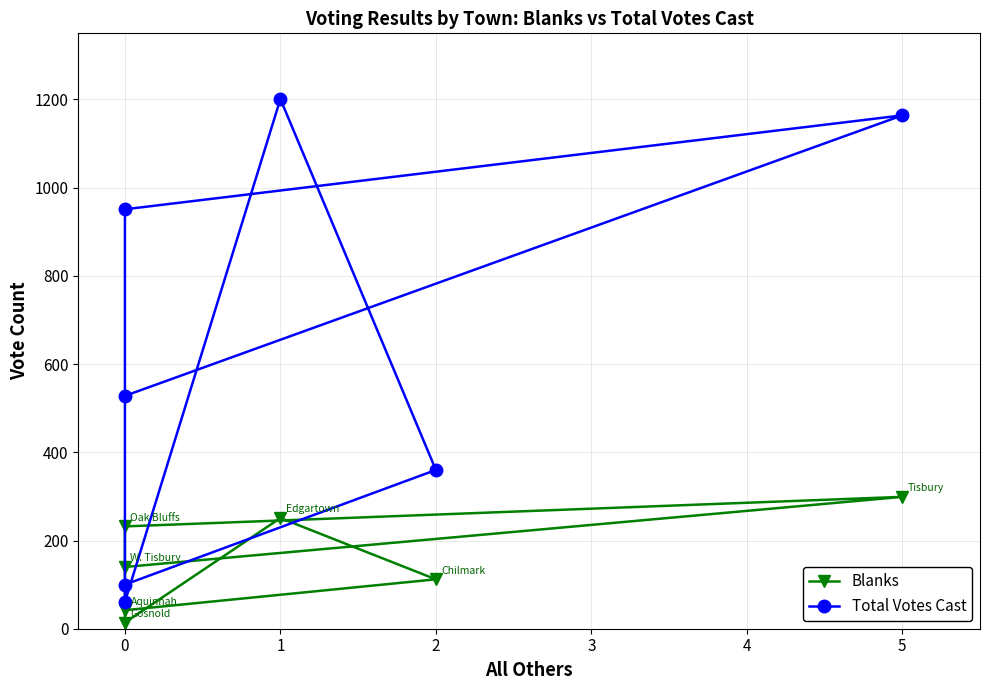

How many data points in Total Votes Cast are less than 528?

3